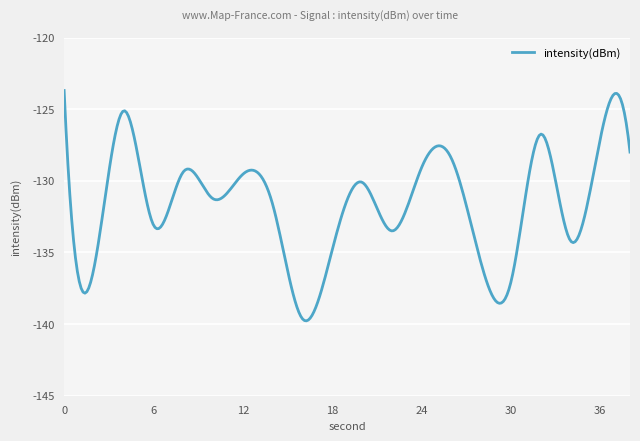

What is the minimum value shown in the chart?

-139.8